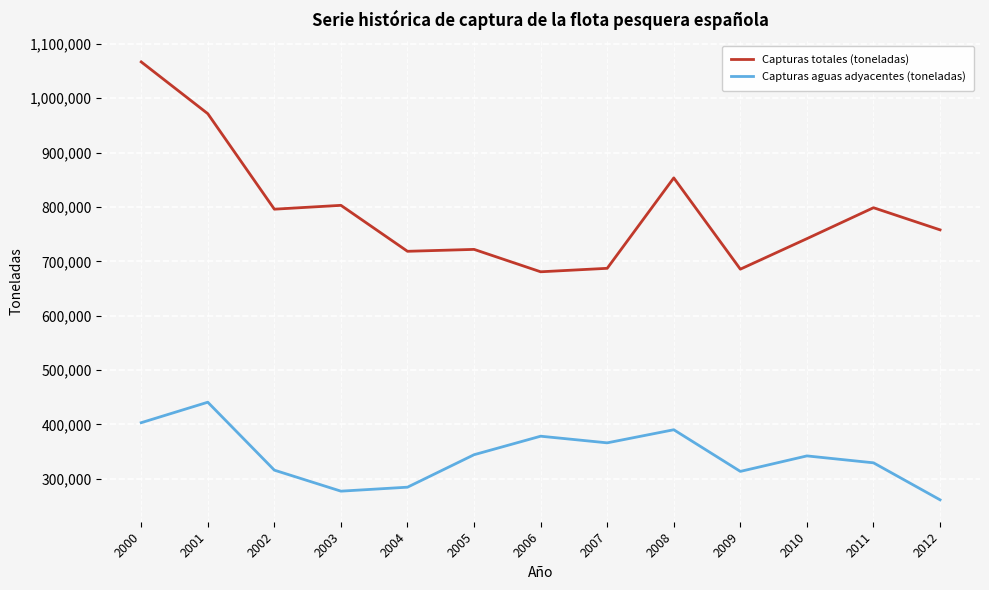

The Capturas totales (toneladas) series shows 853373.0 at 2008. True or false?

True